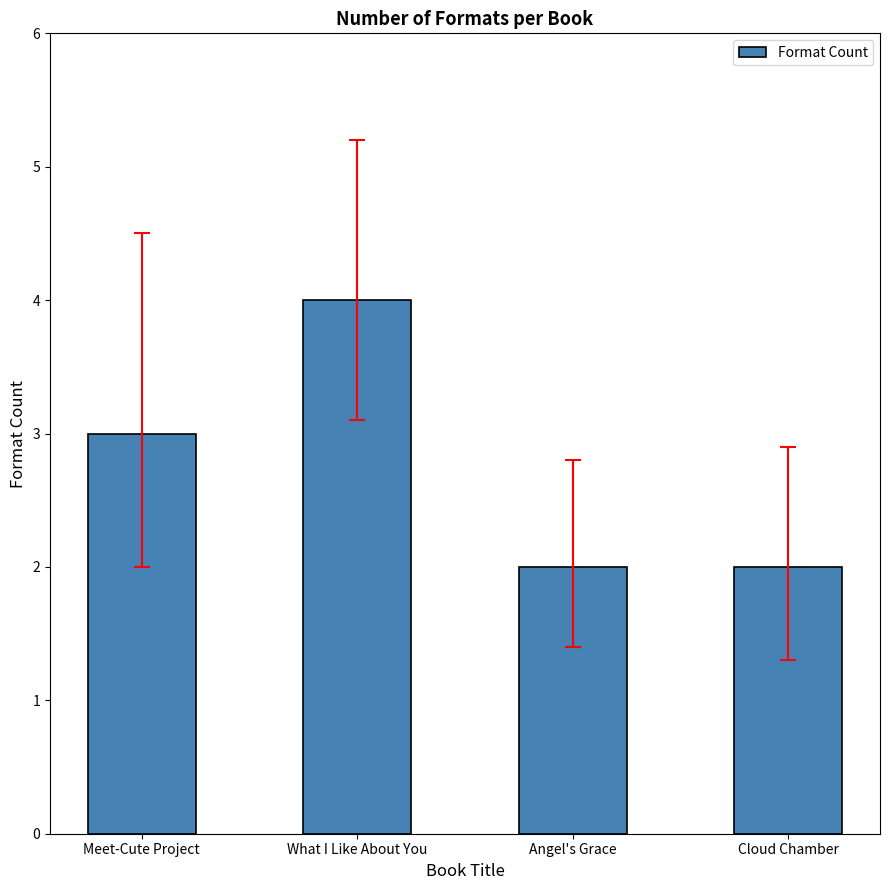

Does the chart contain any negative values?

No